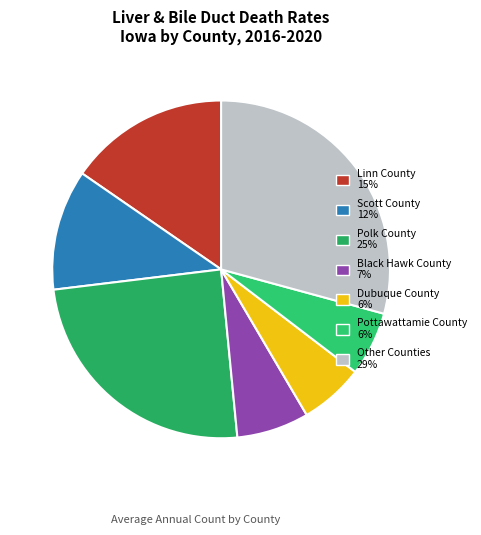

How many slices are in this pie chart?

7